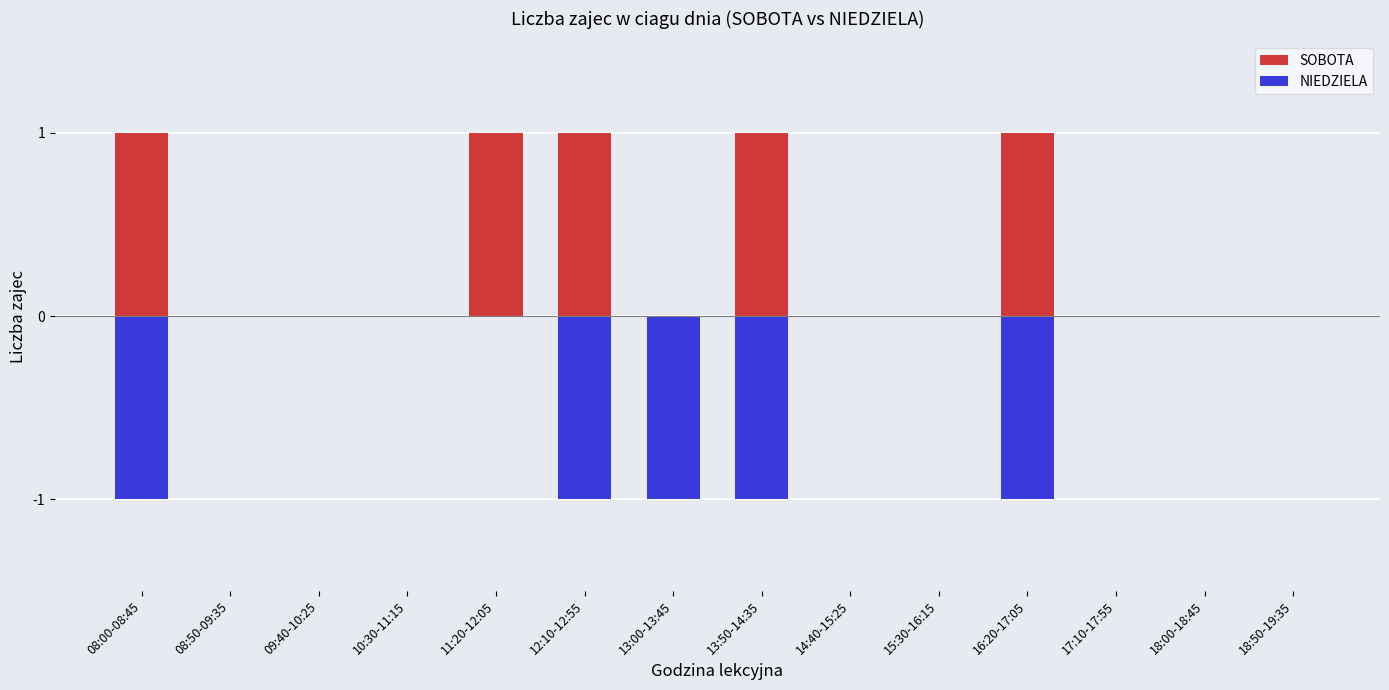

What is the greatest value displayed?

1